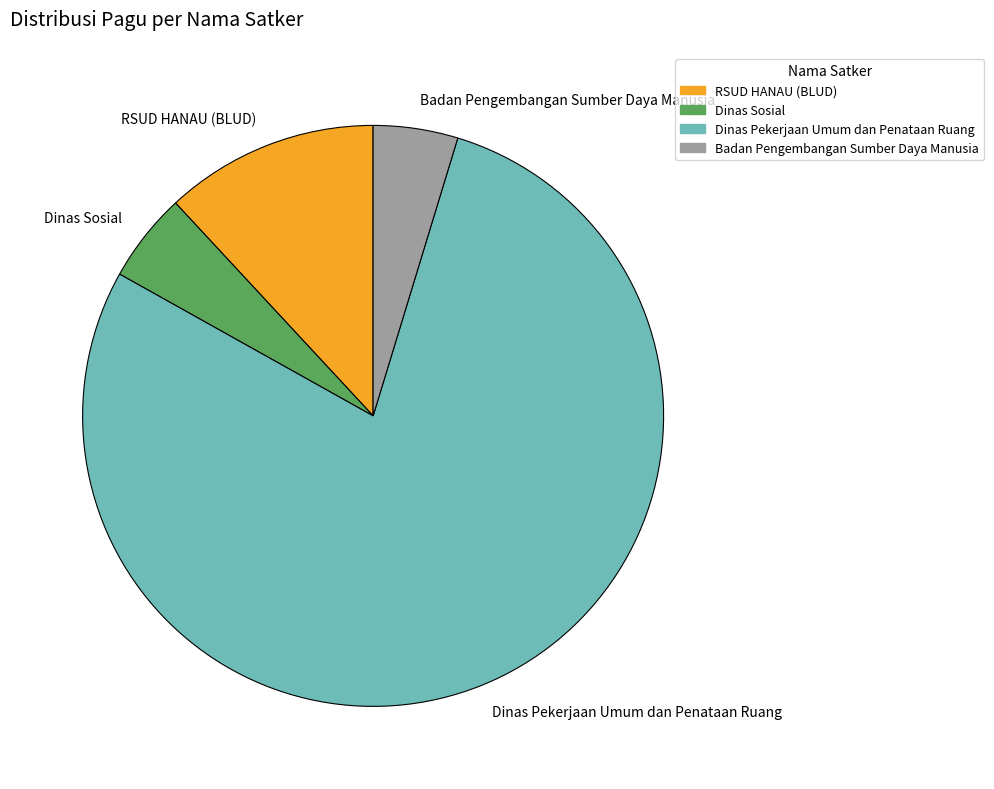

What is the largest slice in the pie chart?

Dinas Pekerjaan Umum dan Penataan Ruang